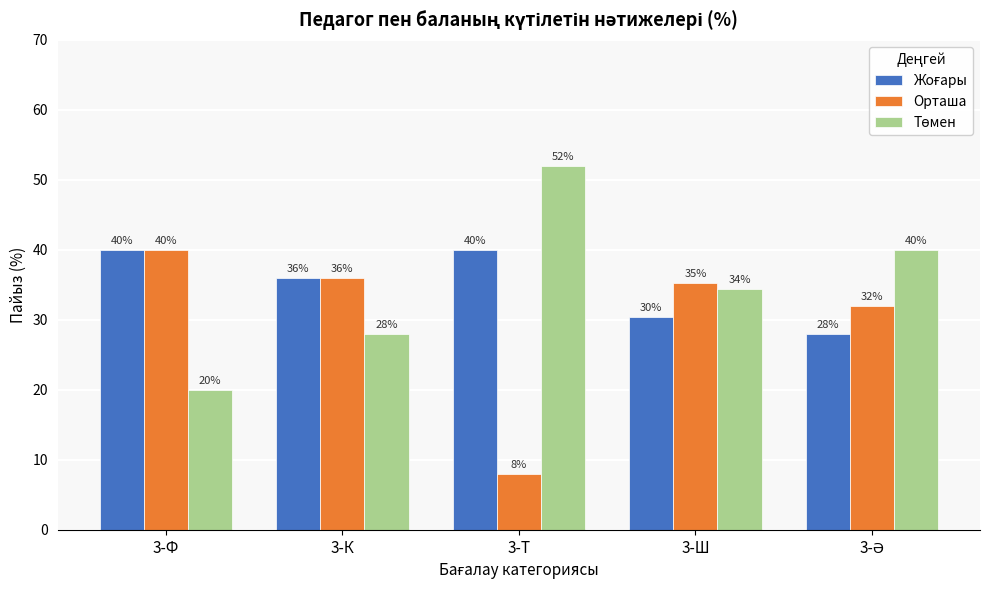

Which series changed the most between 3-К and 3-Т?

Орташа